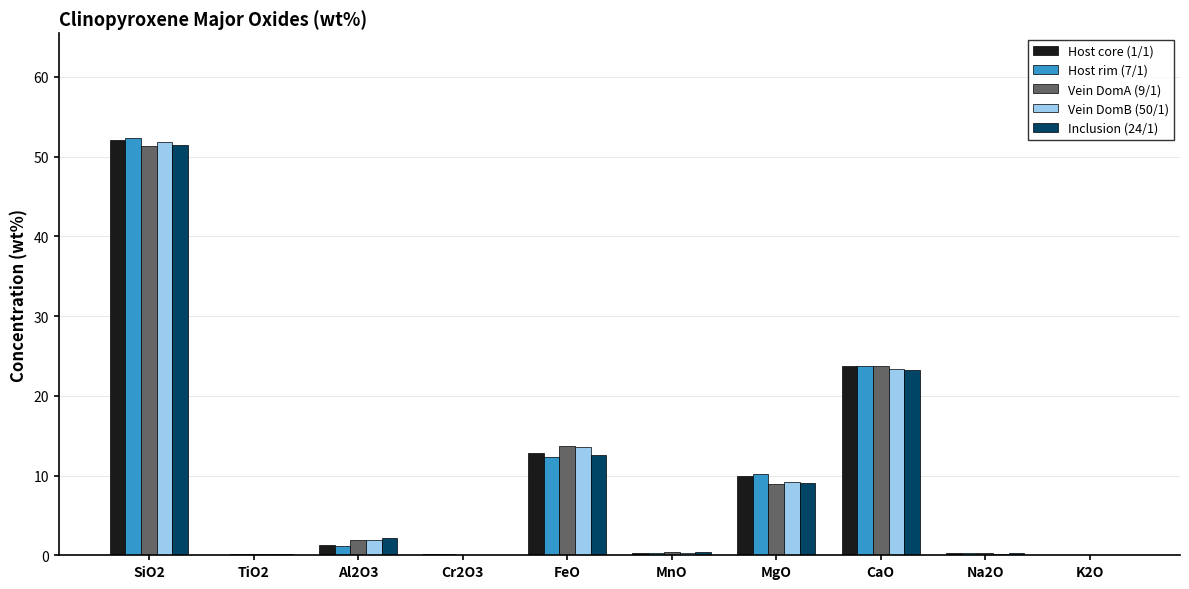

Is it true that Vein DomA (9/1) equals 31.8 at SiO2?

False